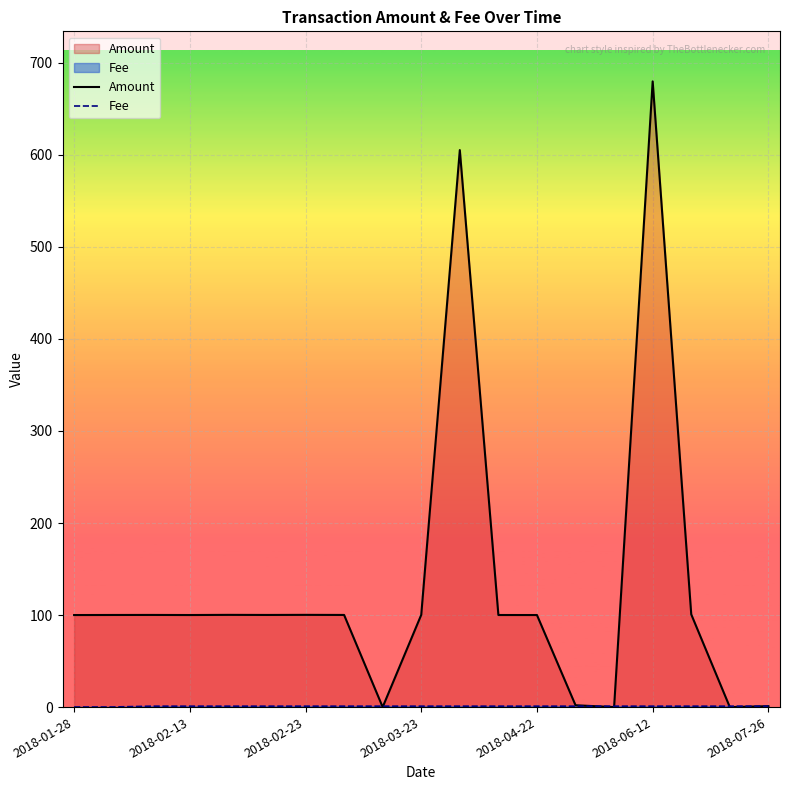

How many interior local peaks does the Amount series have?

5